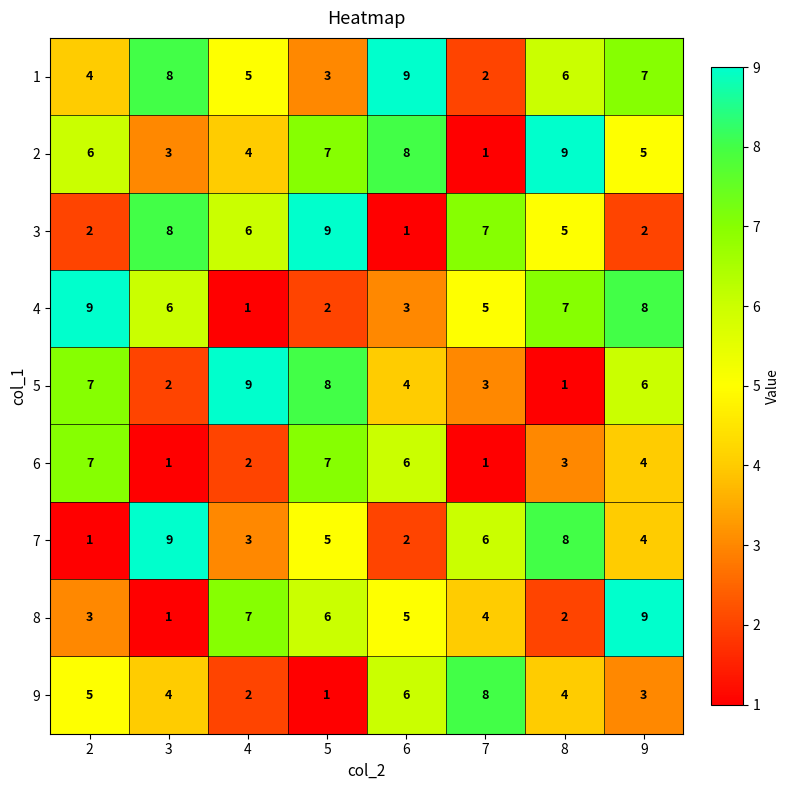

What is the greatest value displayed?

9